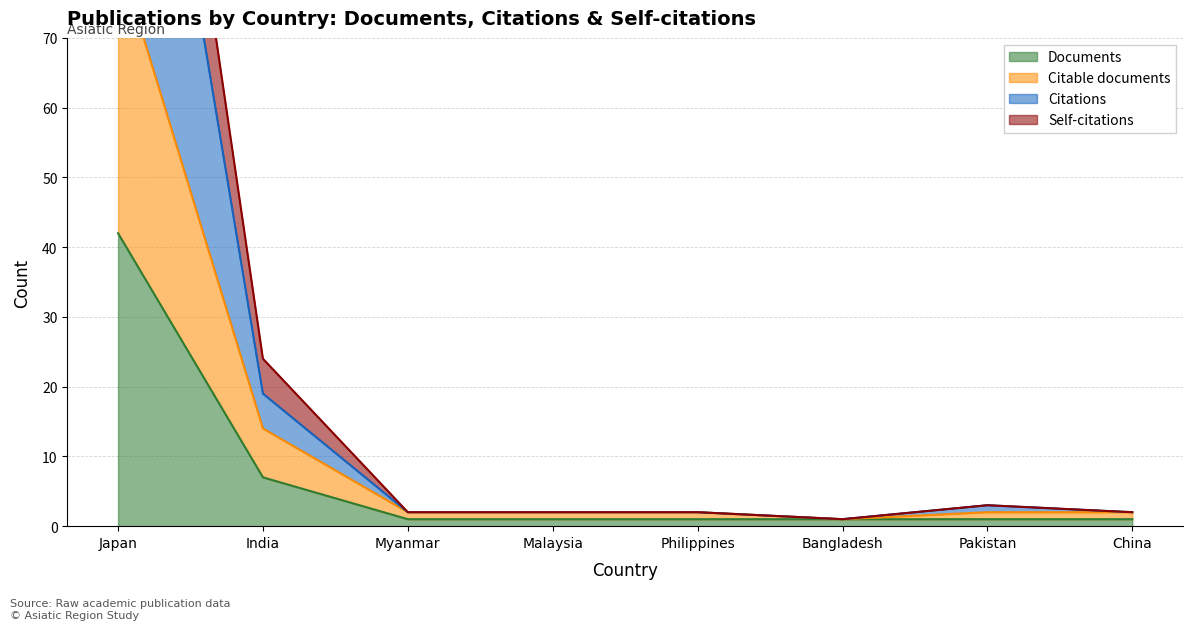

Which label corresponds to the smallest value in the chart?

Myanmar